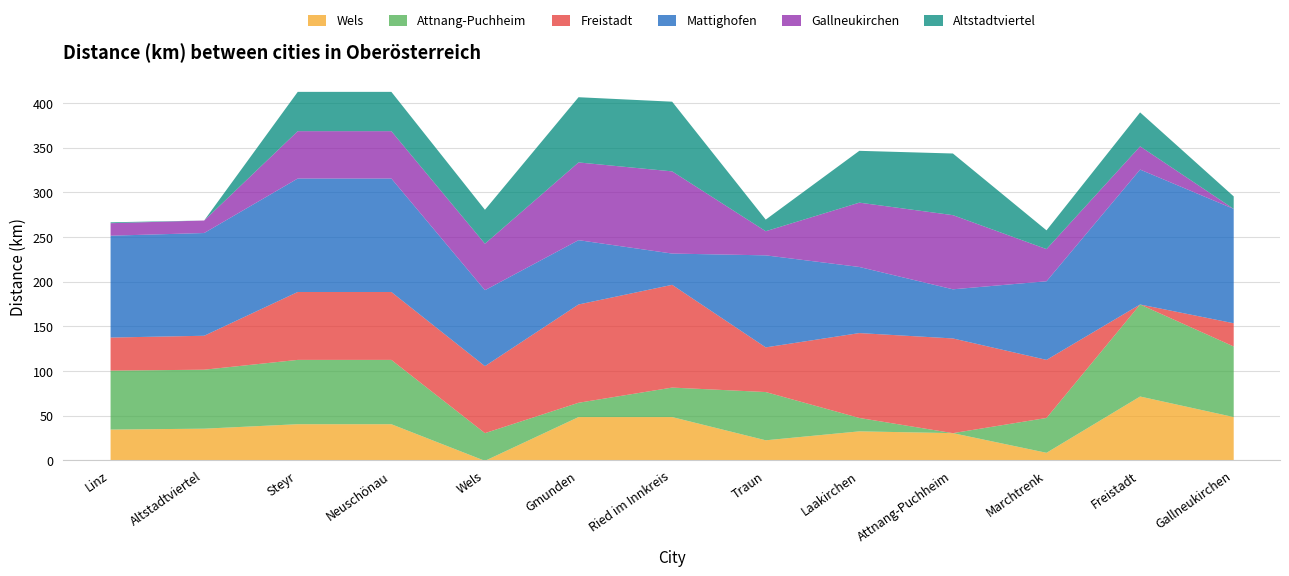

Between which two adjacent categories do Gallneukirchen and Altstadtviertel first intersect?

Marchtrenk and Freistadt